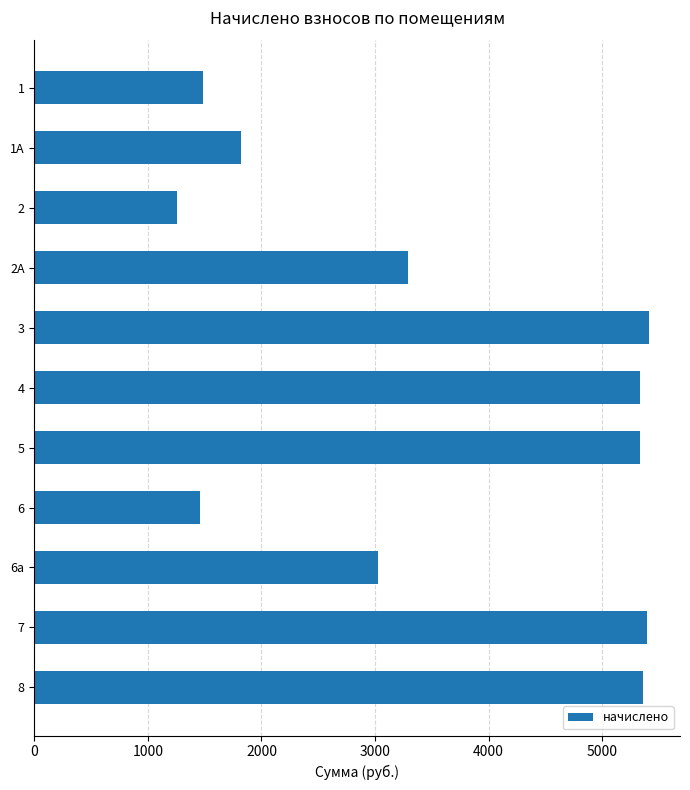

Does the chart contain stacked bars?

No